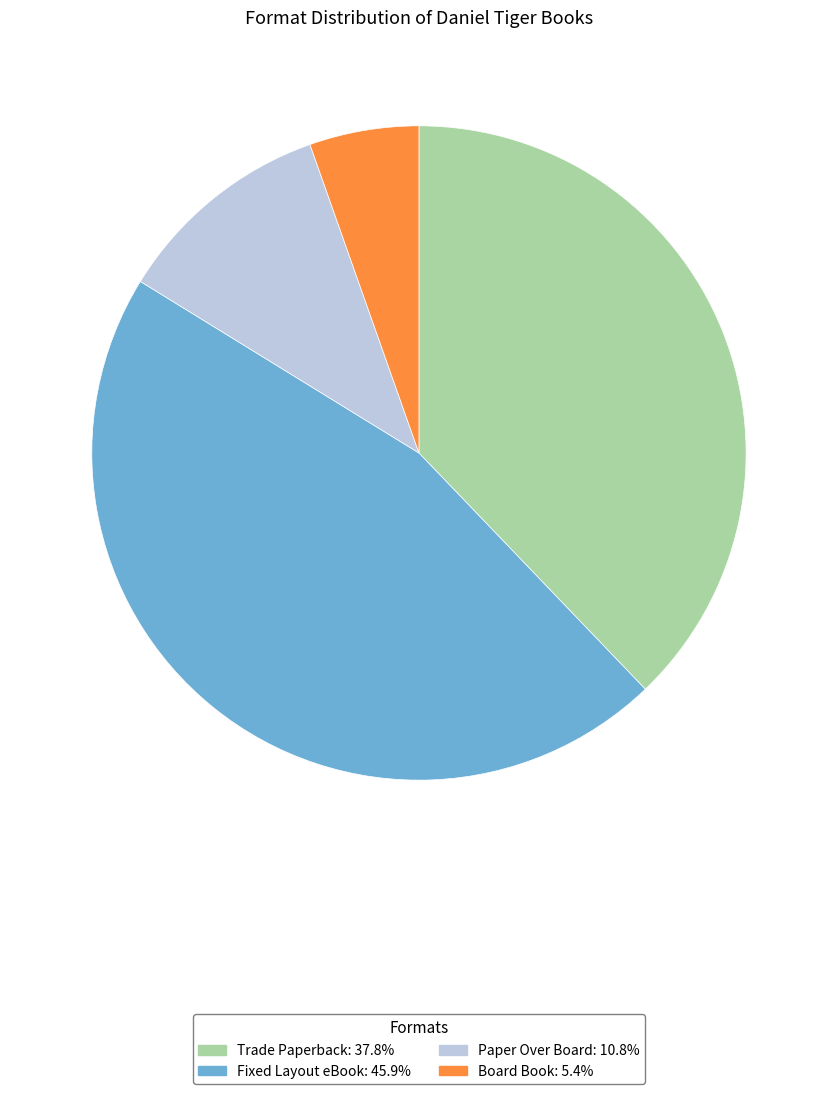

Count the number of slices in the pie.

4